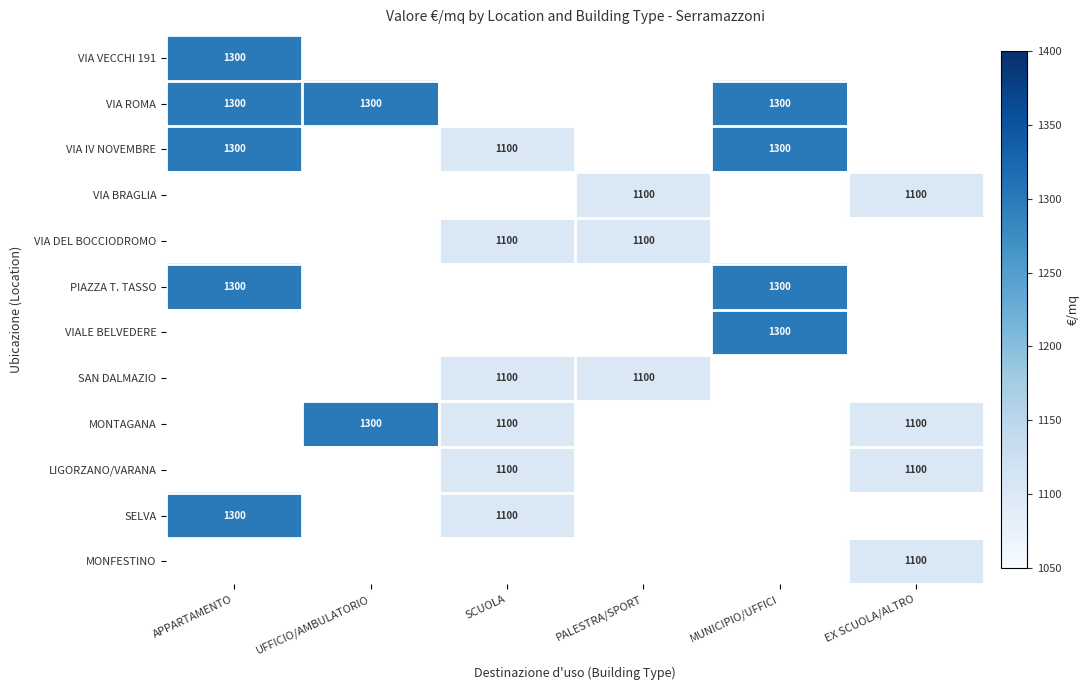

Is it true that SAN DALMAZIO equals 1850 at SCUOLA?

False